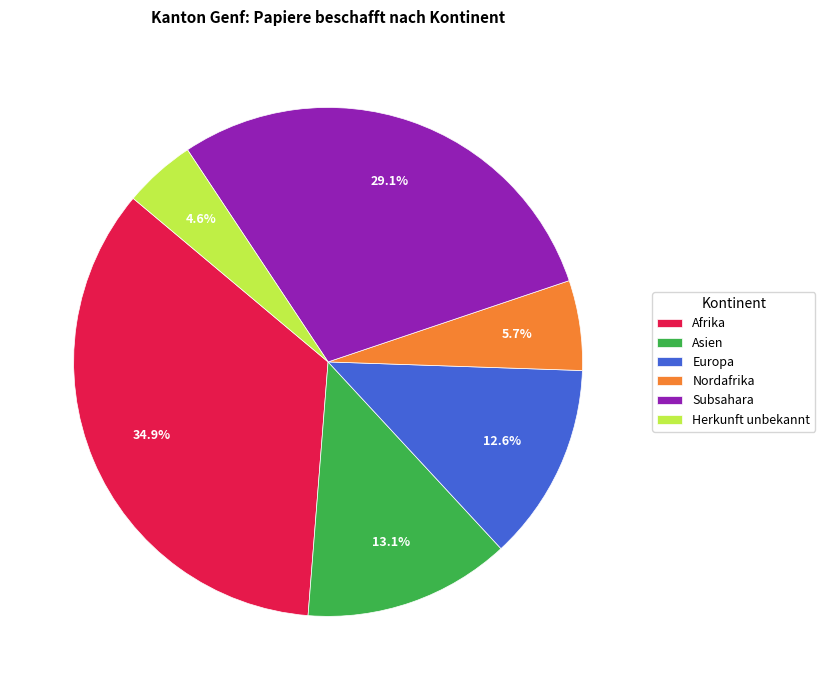

Rank the categories by value from lowest to highest.

Herkunft unbekannt, Nordafrika, Europa, Asien, Subsahara, Afrika